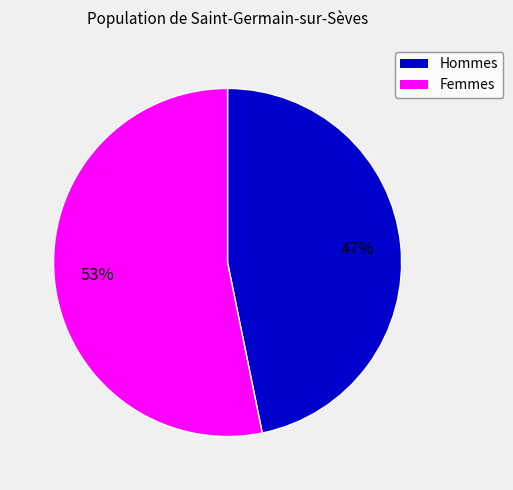

Count the number of slices in the pie.

2